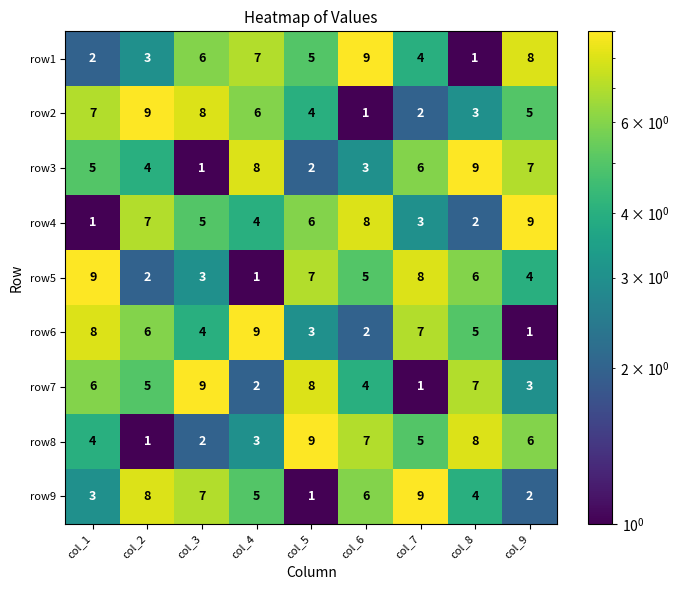

Count the number of categories in the chart.

9